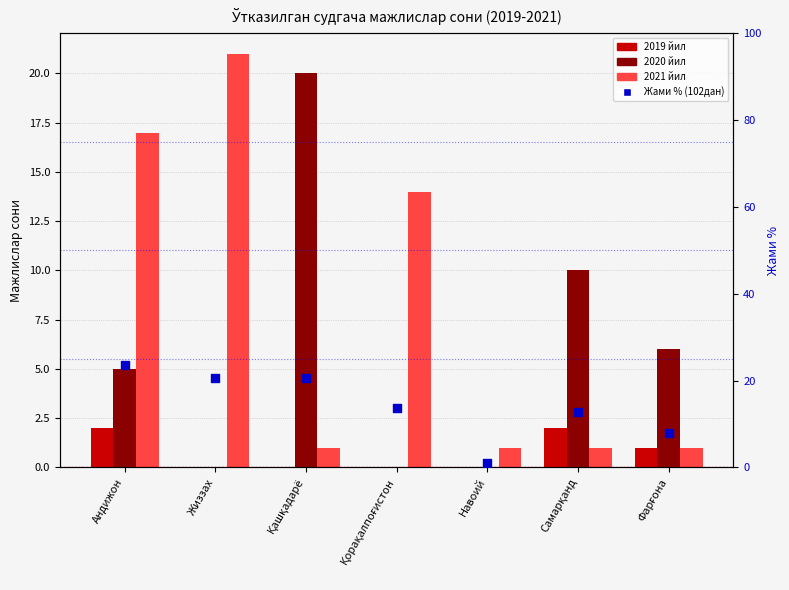

Which series has the largest Y range (max minus min)?

Жами % (102дан)